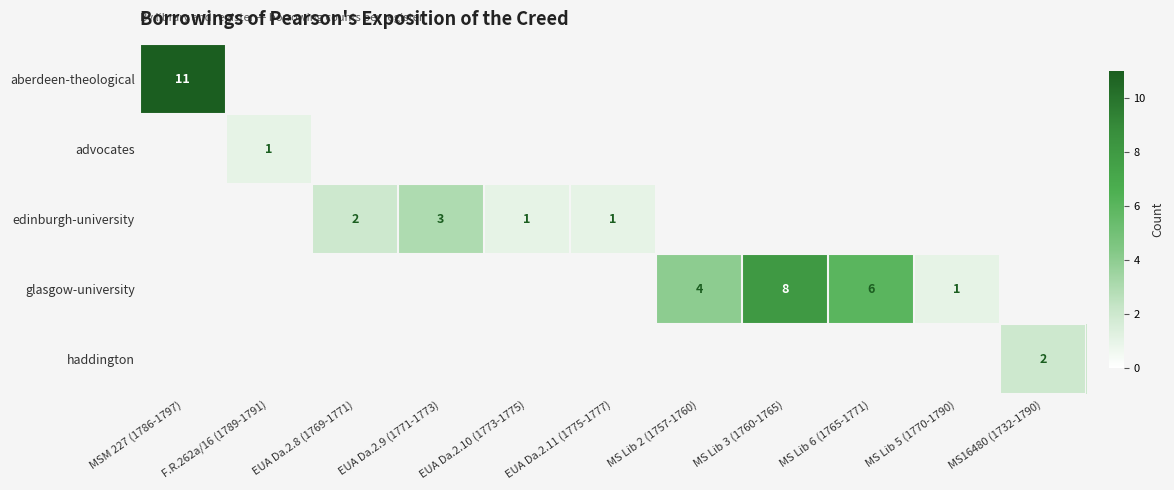

The value of edinburgh-university at EUA Da.2.9 (1771-1773) is 2. True or false?

False